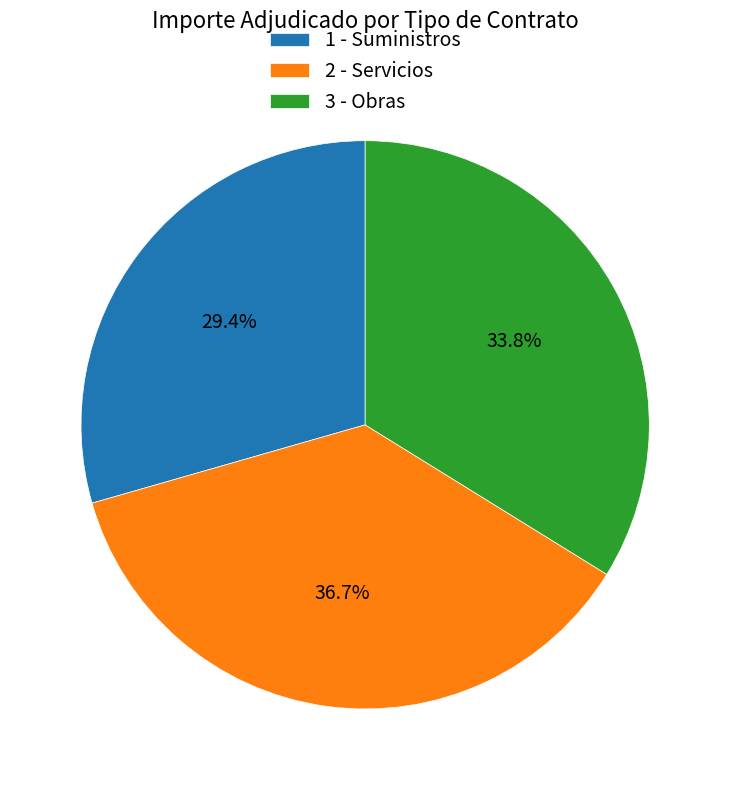

Which slice is the smallest?

1 - Suministros